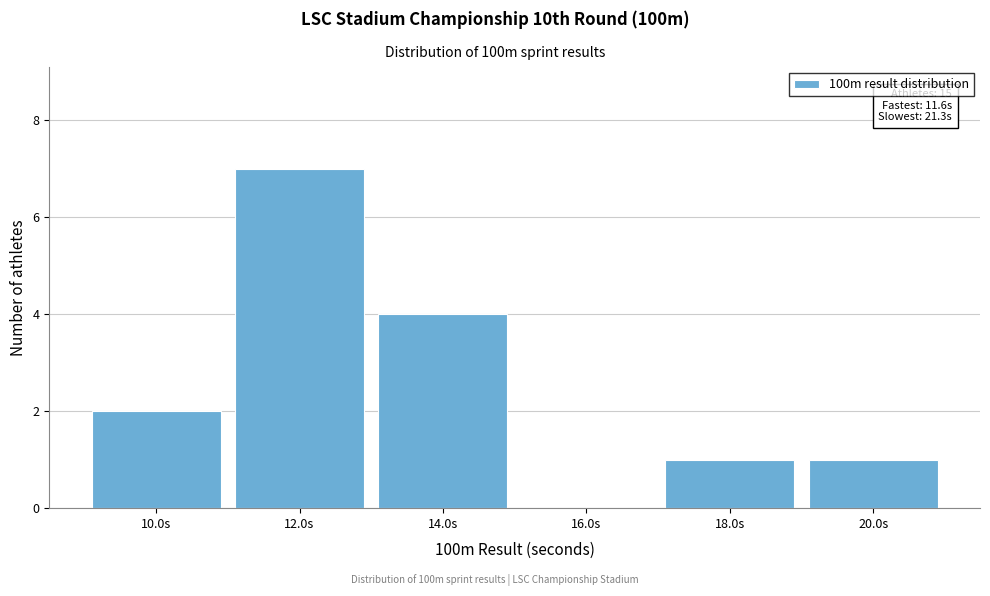

Reading right to left, list all the values displayed in this chart.

20.0s=1	18.0s=1	16.0s=0	14.0s=4	12.0s=7	10.0s=2